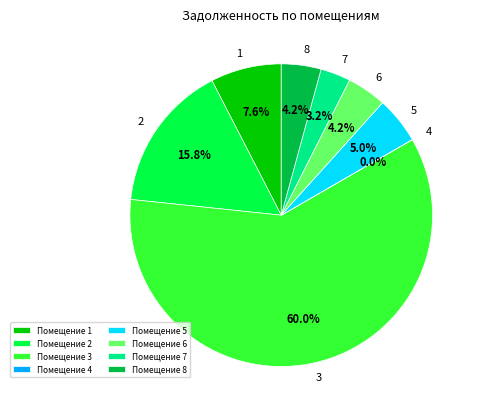

Combined, what portion of the pie is Помещение 5 and Помещение 8?

9.2%